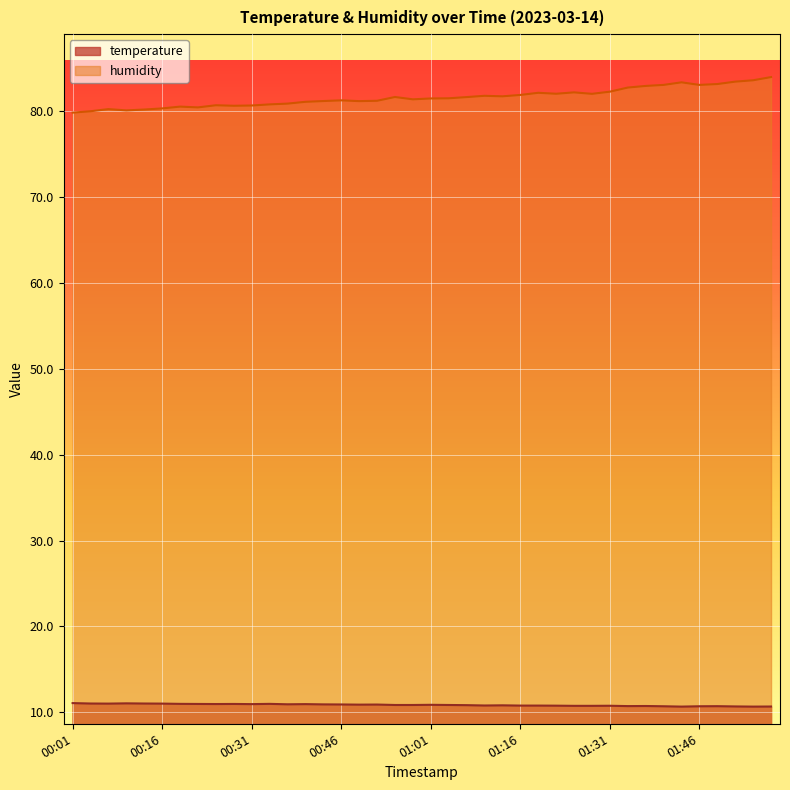

Between 00:43 and 01:13, which series saw the biggest shift?

humidity